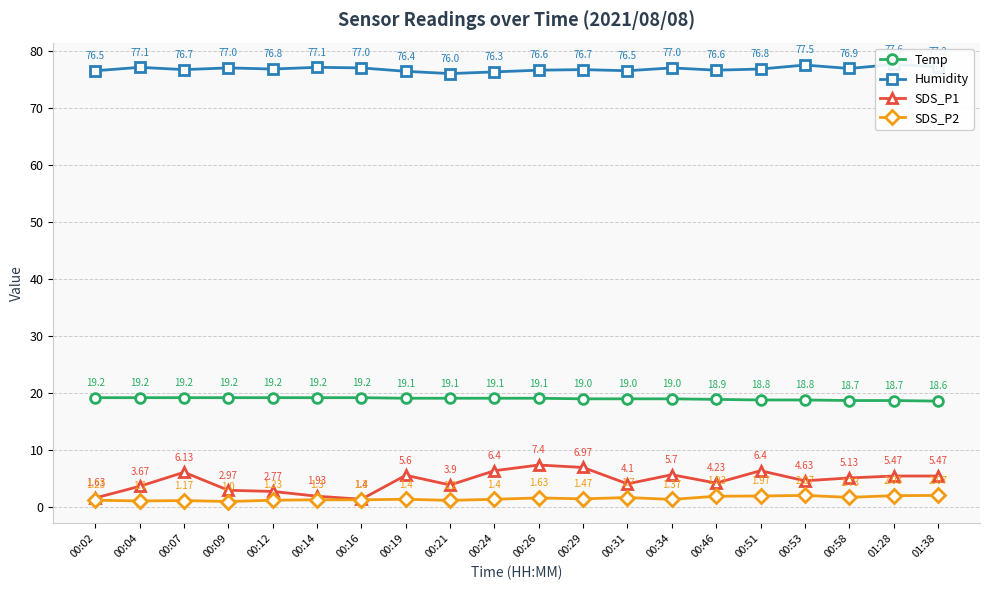

What is the average value of the Temp series?

19.0